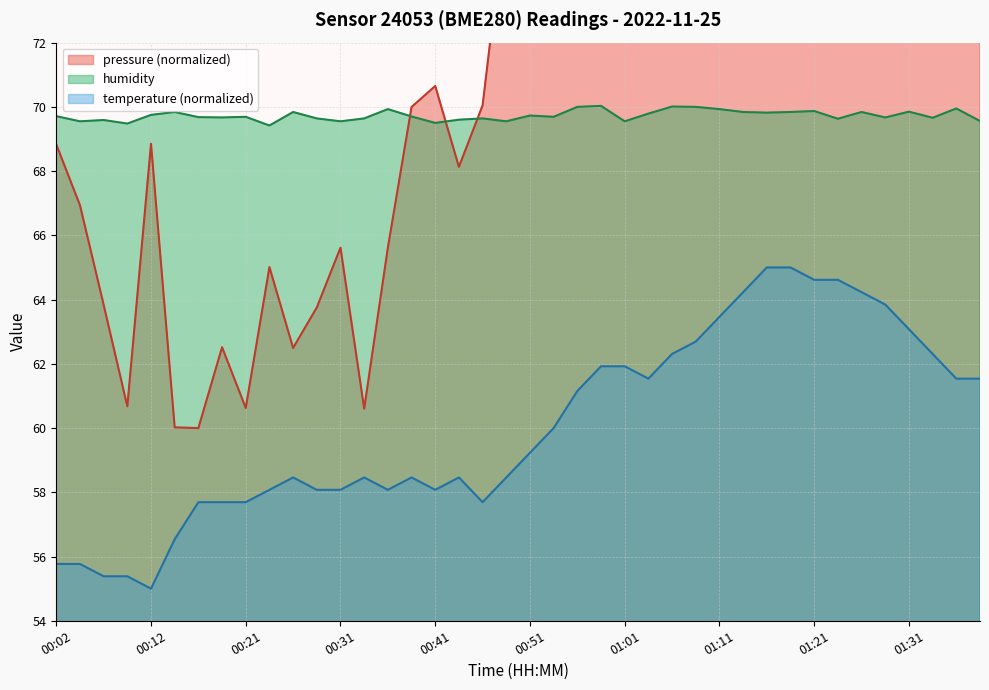

True or false: temperature and humidity intersect in this chart.

False